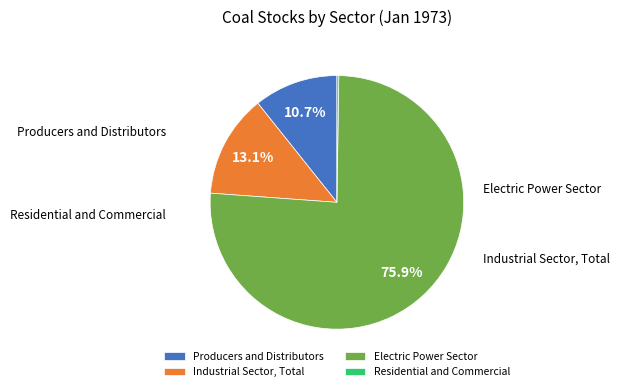

Which slice is the largest?

Electric Power Sector